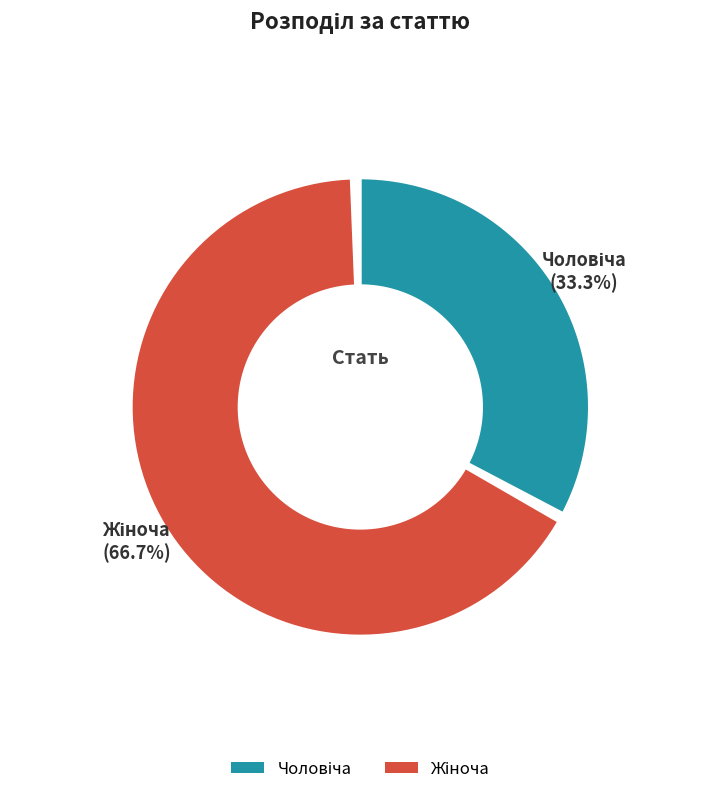

True or false: Чоловіча accounts for 22% of the total.

False